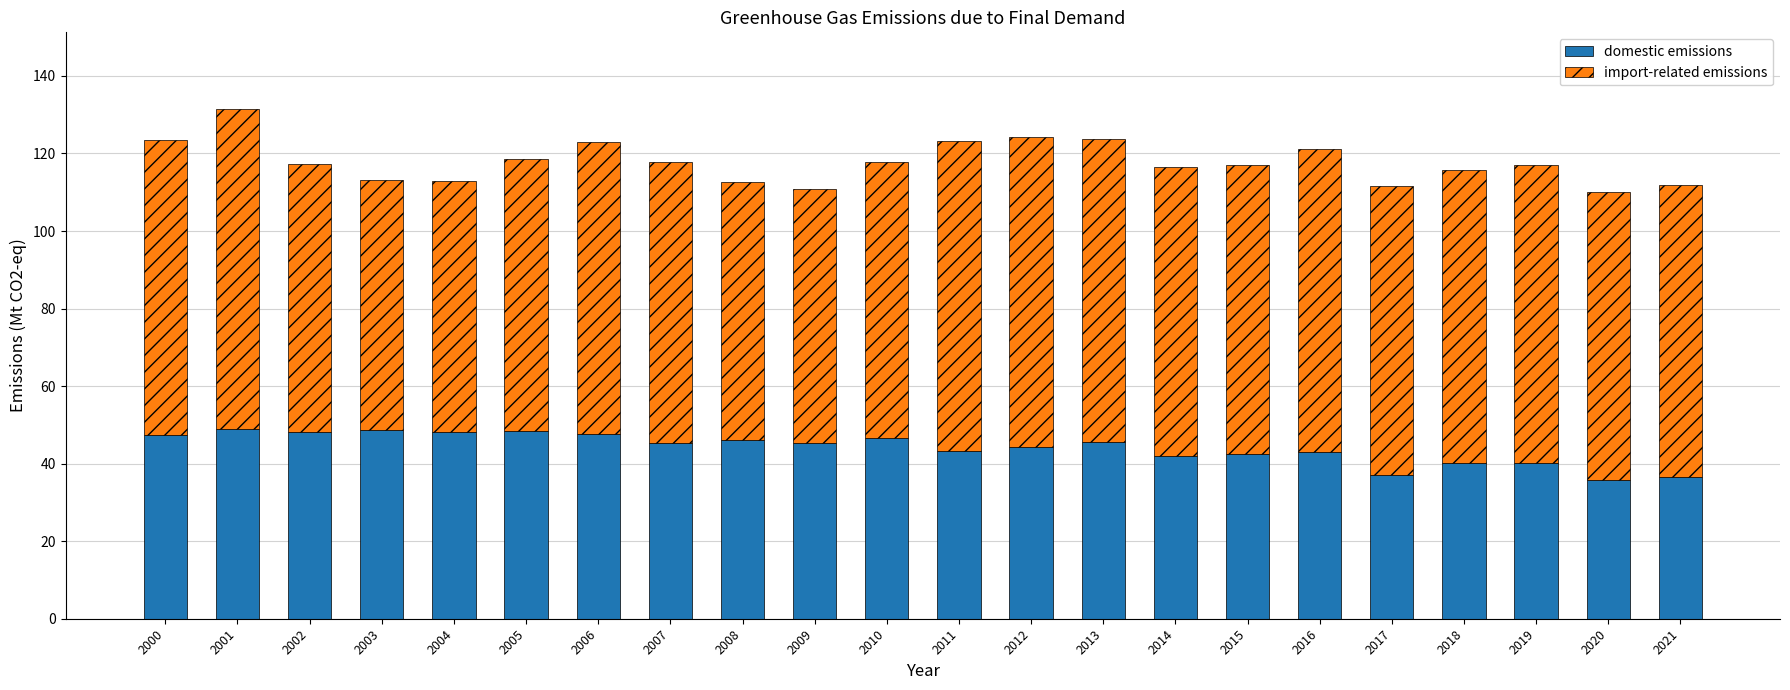

What is the difference between the maximum and minimum values in the domestic emissions series?

13.0